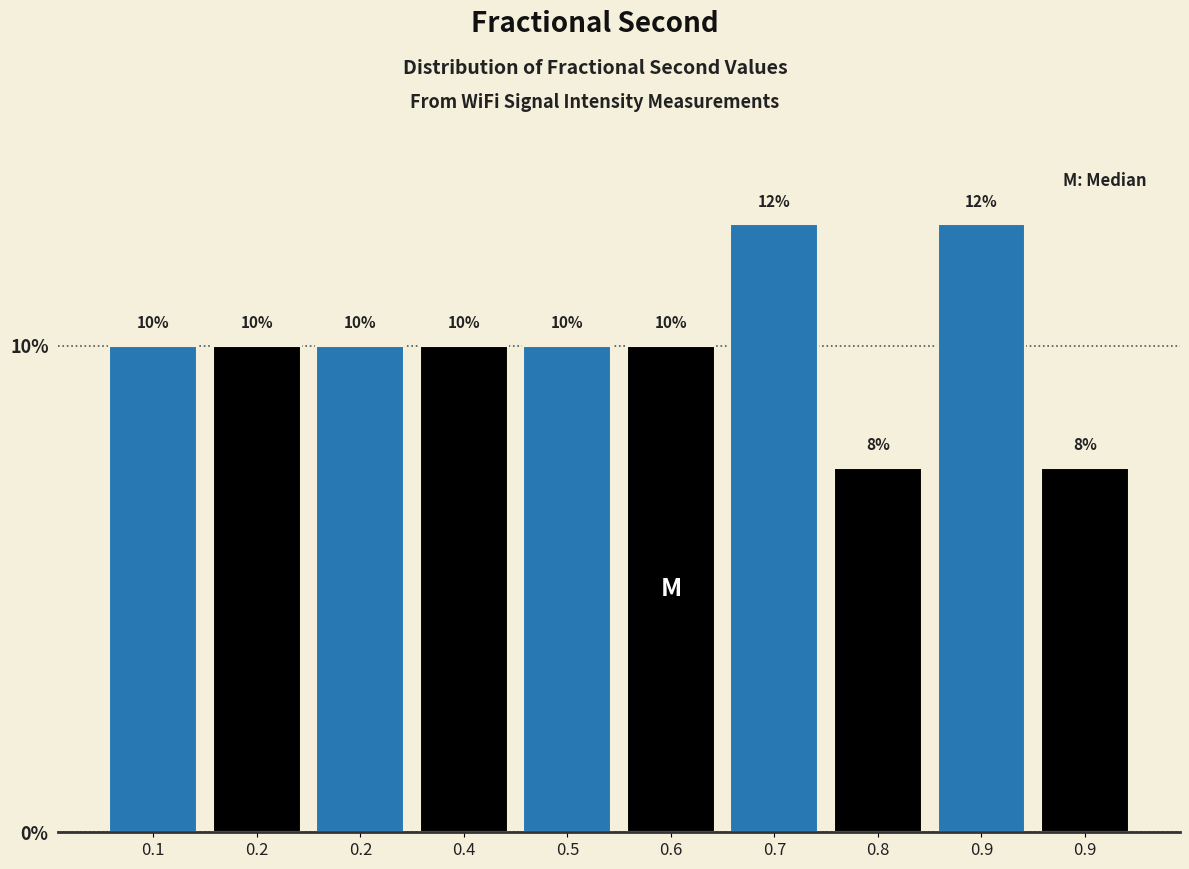

Are the bars horizontal?

No